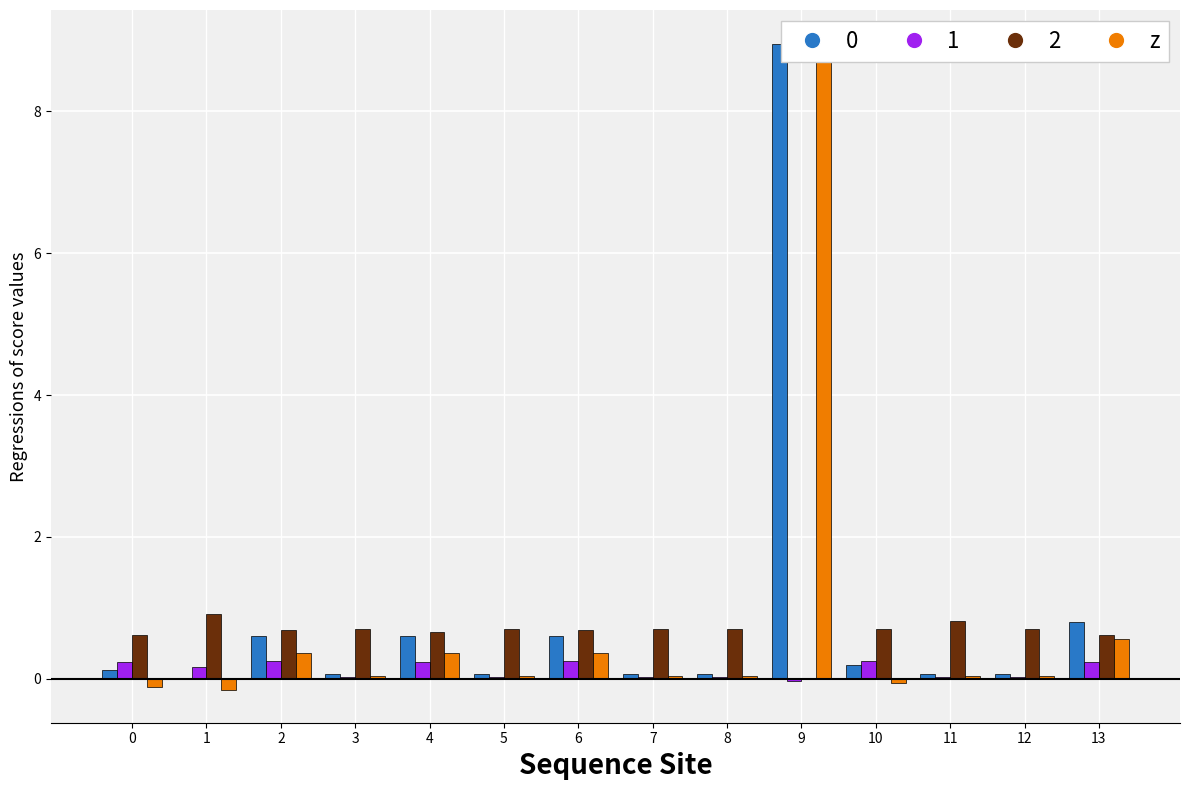

Rank the series at 4 from lowest to highest value.

amountOverpriceMxIMSS, amount.diff, tender.value.amount, percentageOverpriceMxIMSS